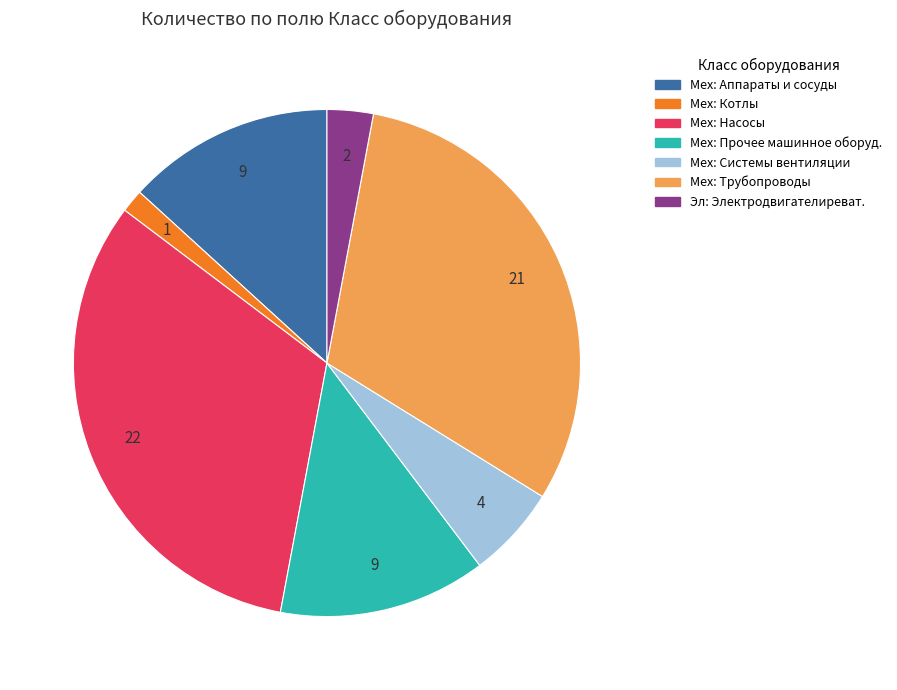

How many slices are in this pie chart?

7